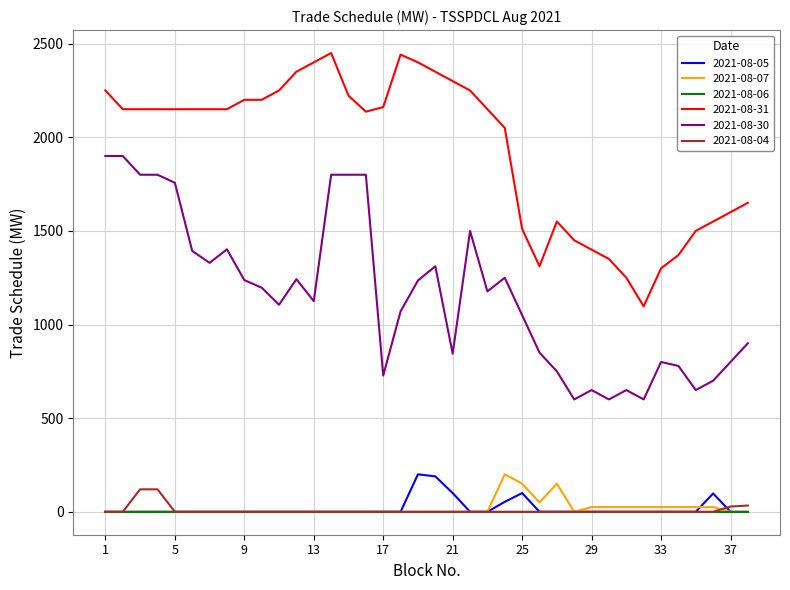

True or false: 2021-08-04 and 2021-08-31 cross at least once.

False